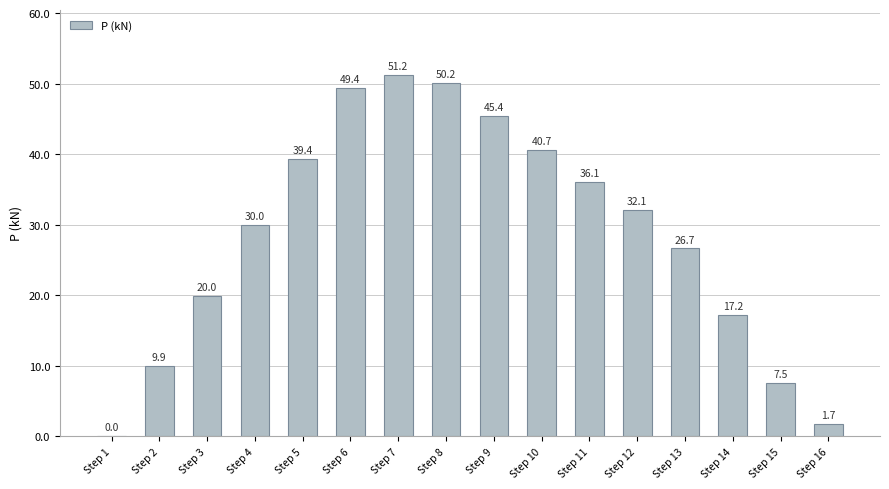

How many data points does each series have?

16